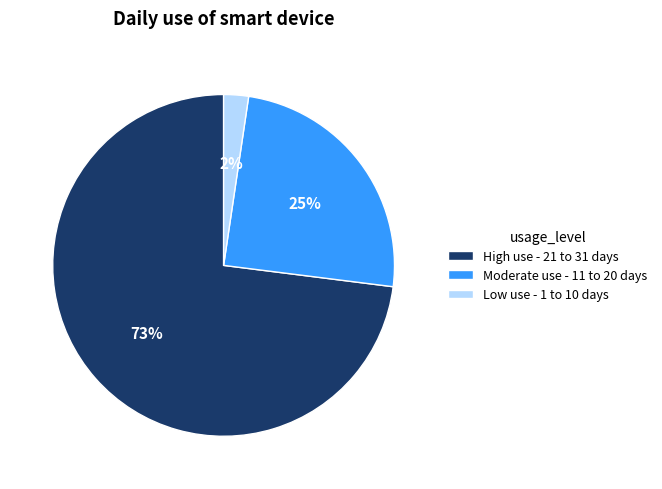

To the nearest percent, what portion does High use - 21 to 31 days represent?

73%